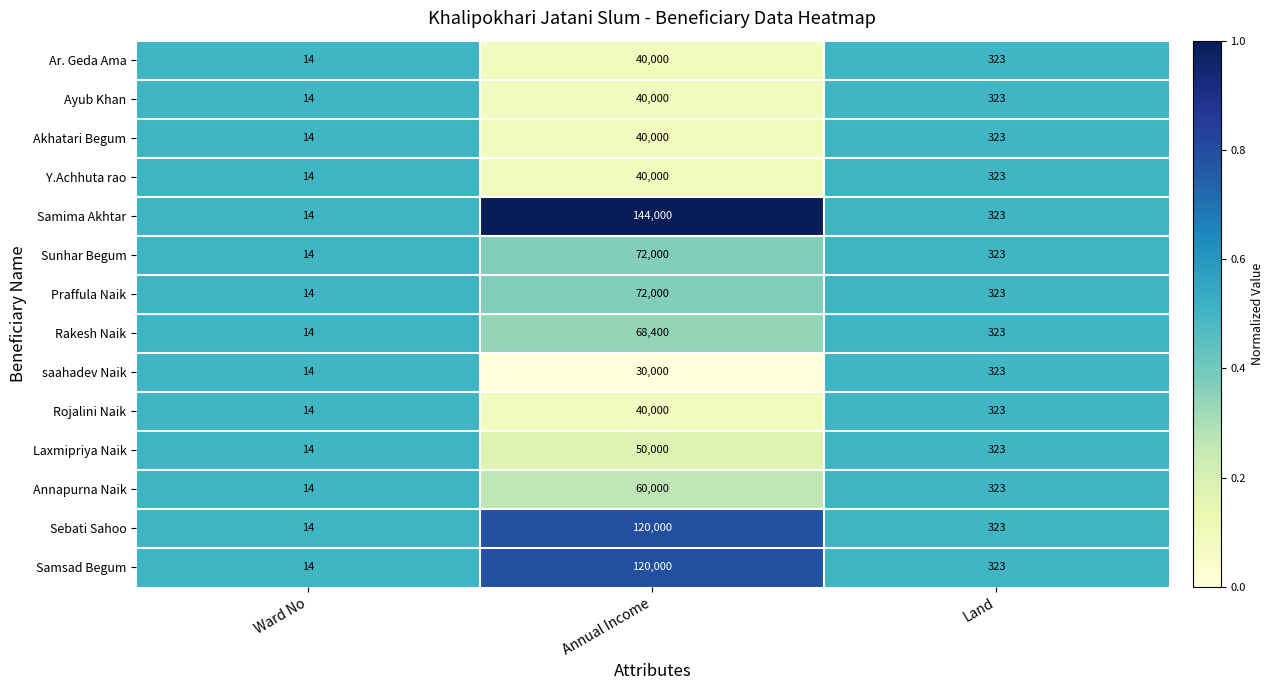

How many distinct data groups are displayed?

14